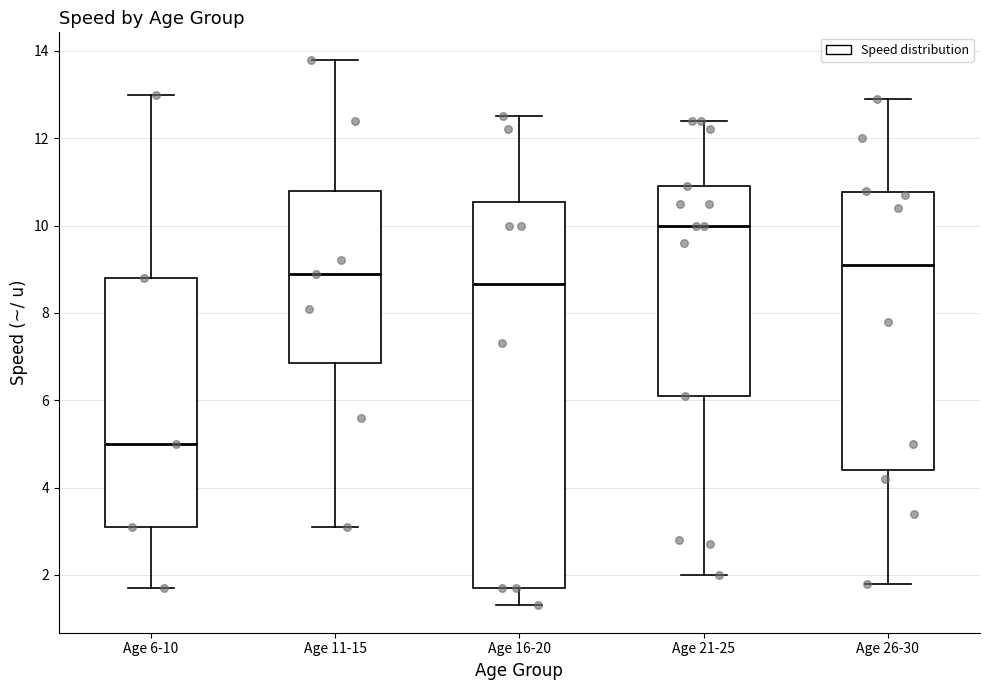

Reading left to right, transcribe this box plot: for each box, give where its median line is, the range the box spans, and where its two whiskers end, as read against the y-axis. The values are not printed on the chart, so give them approximately, as read against the axis.

Age 6-10: median 5.0, box 3.2 to 8.8, whiskers 1.8 to 13.0
Age 11-15: median 9.0, box 6.8 to 10.8, whiskers 3.2 to 13.8
Age 16-20: median 8.6, box 1.8 to 10.6, whiskers 1.4 to 12.6
Age 21-25: median 10.0, box 6.2 to 11.0, whiskers 2.0 to 12.4
Age 26-30: median 9.2, box 4.4 to 10.8, whiskers 1.8 to 13.0